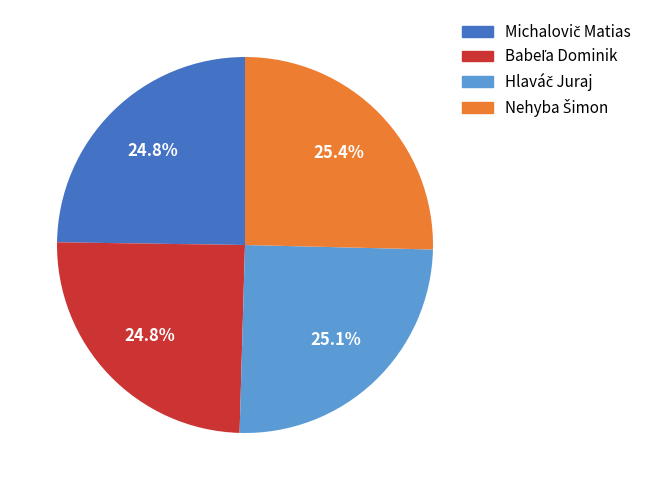

Does any single category account for the majority?

No